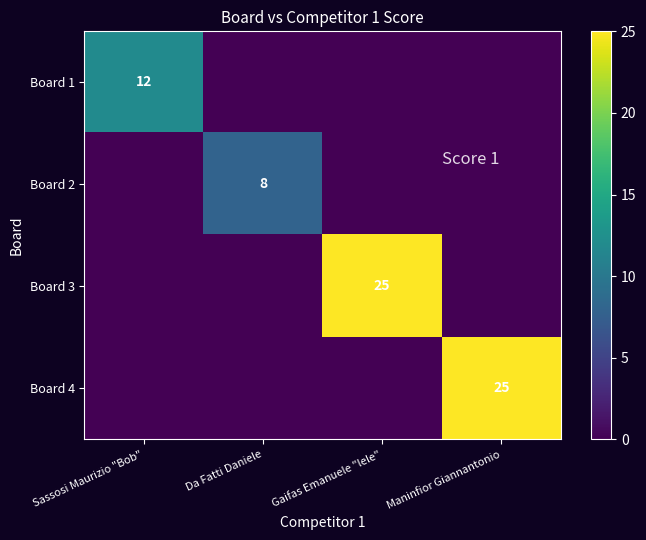

Between Maninfior Giannantonio and Gaifas Emanuele "lele", which is larger?

Maninfior Giannantonio